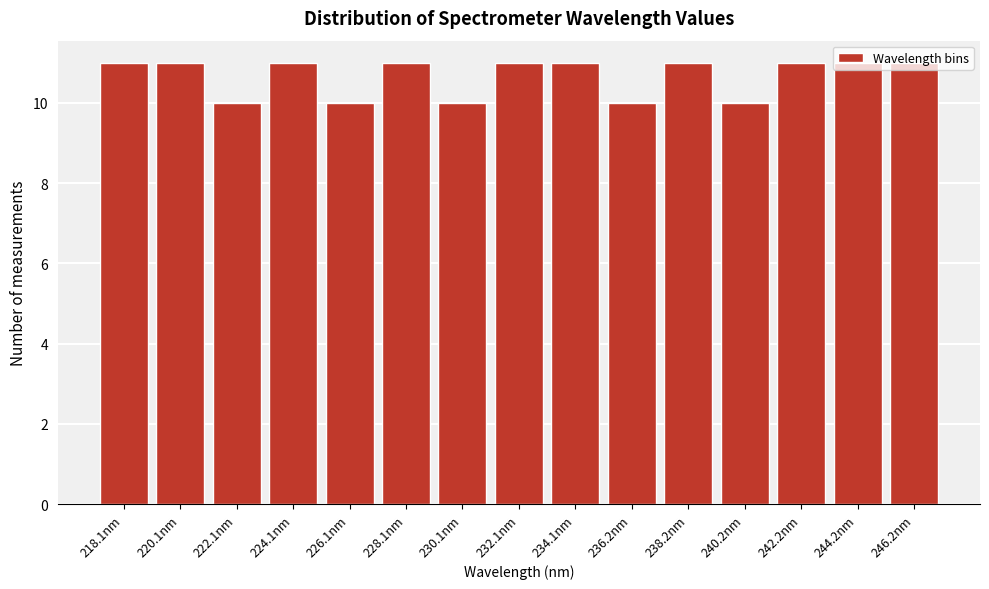

What is the label of the 10th bar from the left?

236.2nm